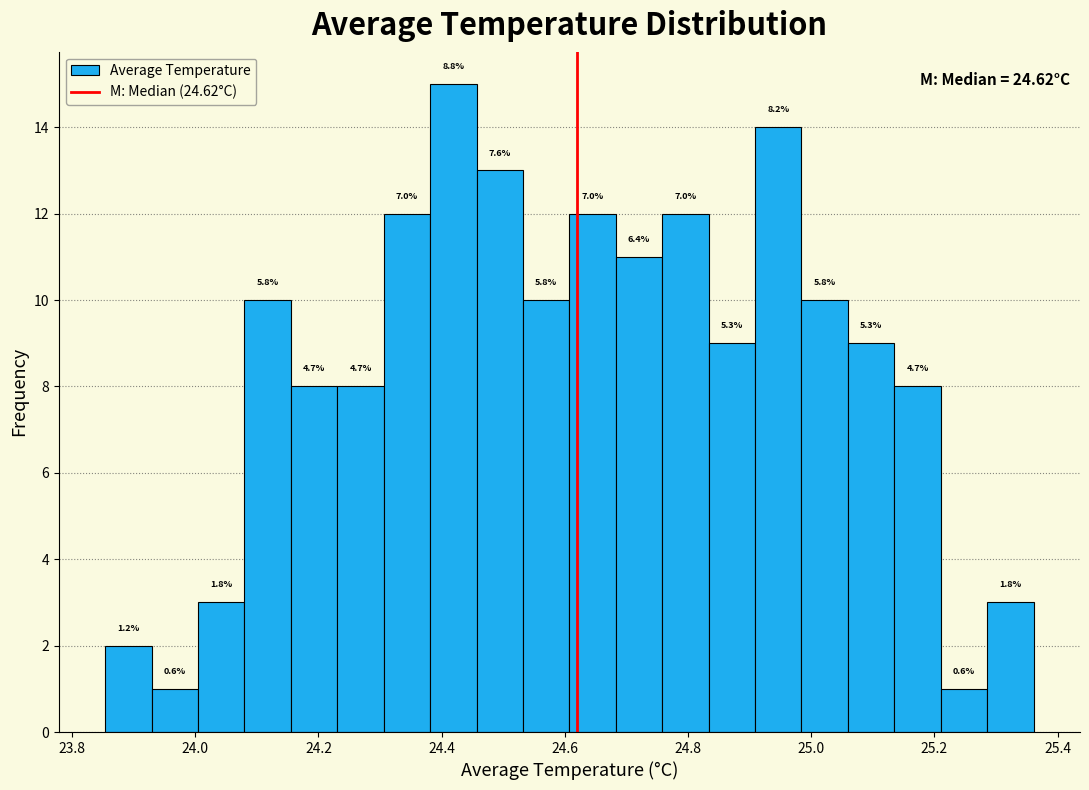

Read against the x-axis, roughly where is the centre of the tallest bar?

24.42